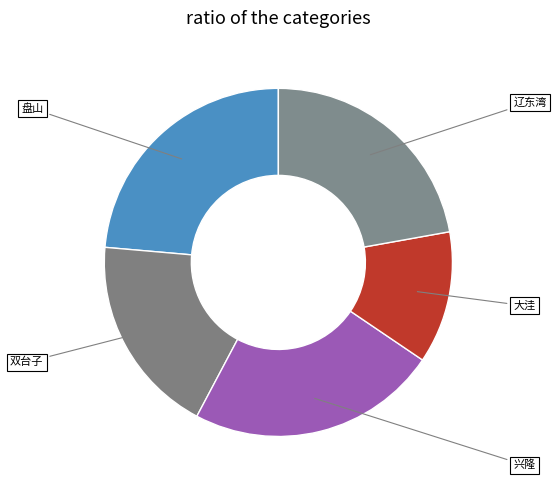

What is the smallest slice in the pie chart?

大洼